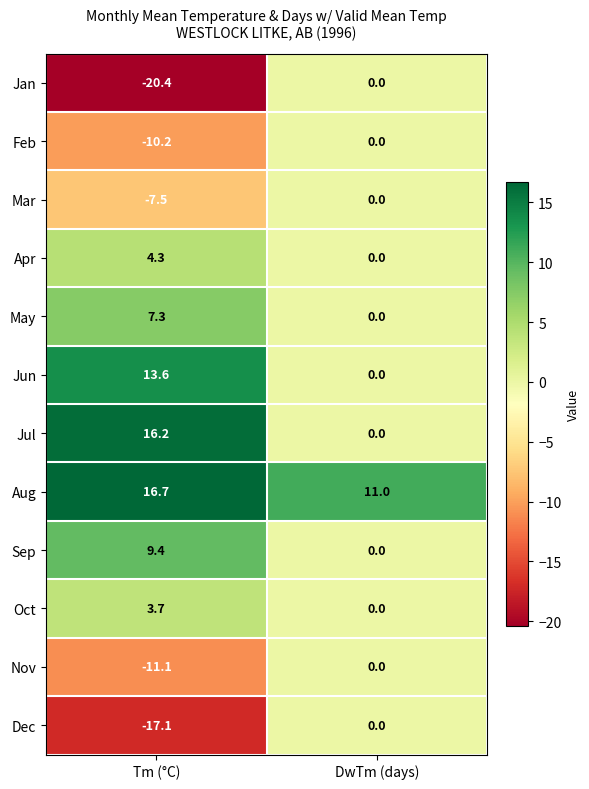

Reading left to right, what are all the values shown in this chart?

Jan: Tm (°C)=-20.4	DwTm (days)=0.0
Feb: Tm (°C)=-10.2	DwTm (days)=0.0
Mar: Tm (°C)=-7.5	DwTm (days)=0.0
Apr: Tm (°C)=4.3	DwTm (days)=0.0
May: Tm (°C)=7.3	DwTm (days)=0.0
Jun: Tm (°C)=13.6	DwTm (days)=0.0
Jul: Tm (°C)=16.2	DwTm (days)=0.0
Aug: Tm (°C)=16.7	DwTm (days)=11.0
Sep: Tm (°C)=9.4	DwTm (days)=0.0
Oct: Tm (°C)=3.7	DwTm (days)=0.0
Nov: Tm (°C)=-11.1	DwTm (days)=0.0
Dec: Tm (°C)=-17.1	DwTm (days)=0.0